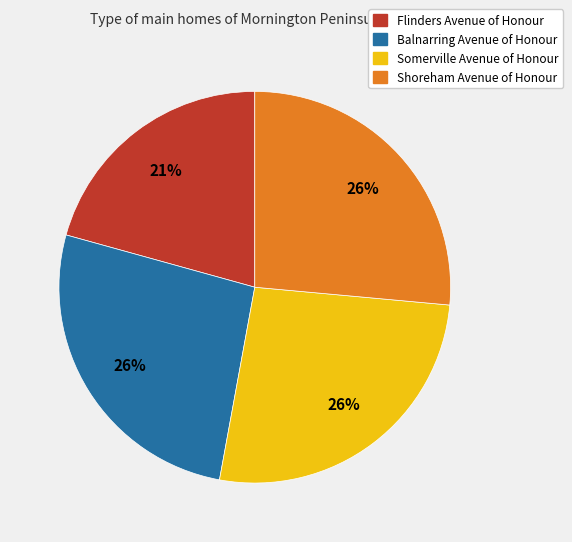

To the nearest percent, what is the average slice percentage?

25%